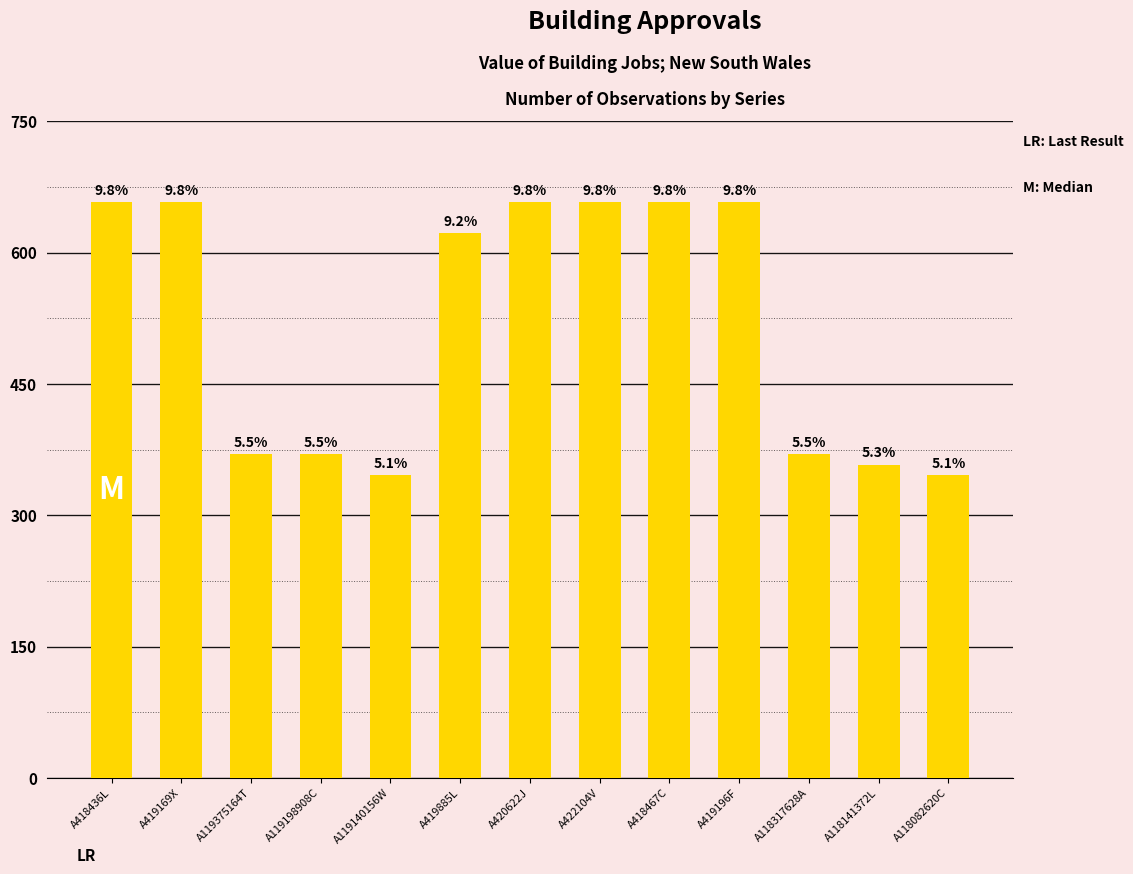

List the labels in order of value, smallest first.

A119140156W, A118082620C, A118141372L, A119375164T, A119198908C, A118317628A, A419885L, A418436L, A419169X, A420622J, A422104V, A418467C, A419196F